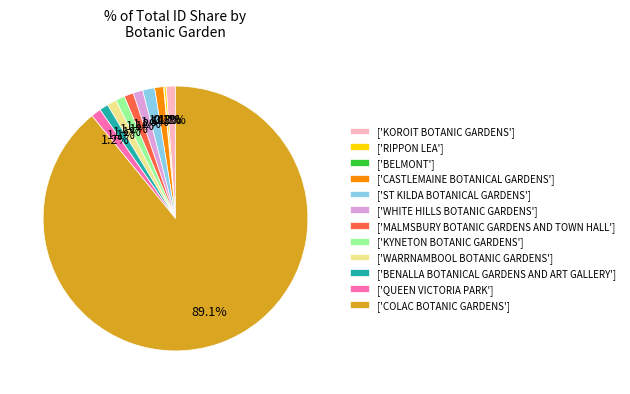

Which category accounts for the majority?

['COLAC BOTANIC GARDENS']